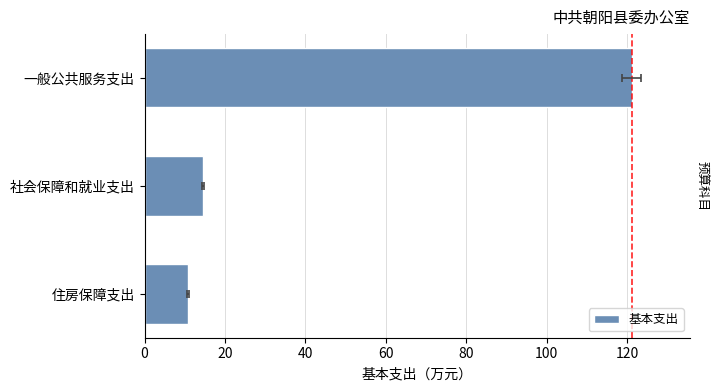

How many bars are there in total?

3